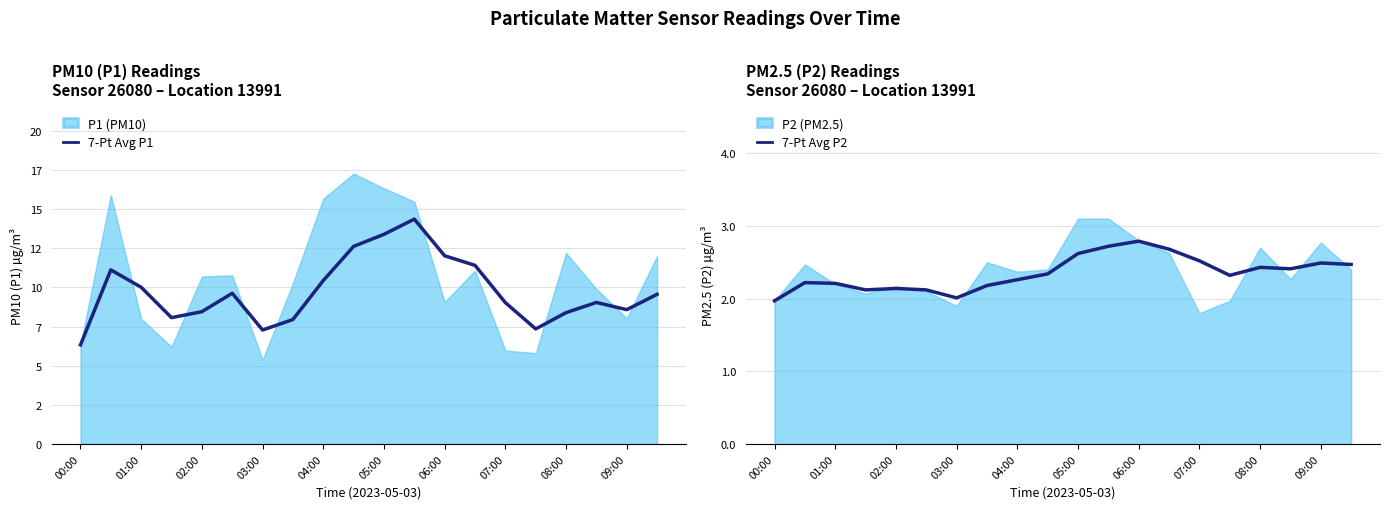

True or false: 7-Pt Avg P2 and 7-Pt Avg P1 cross at least once.

False